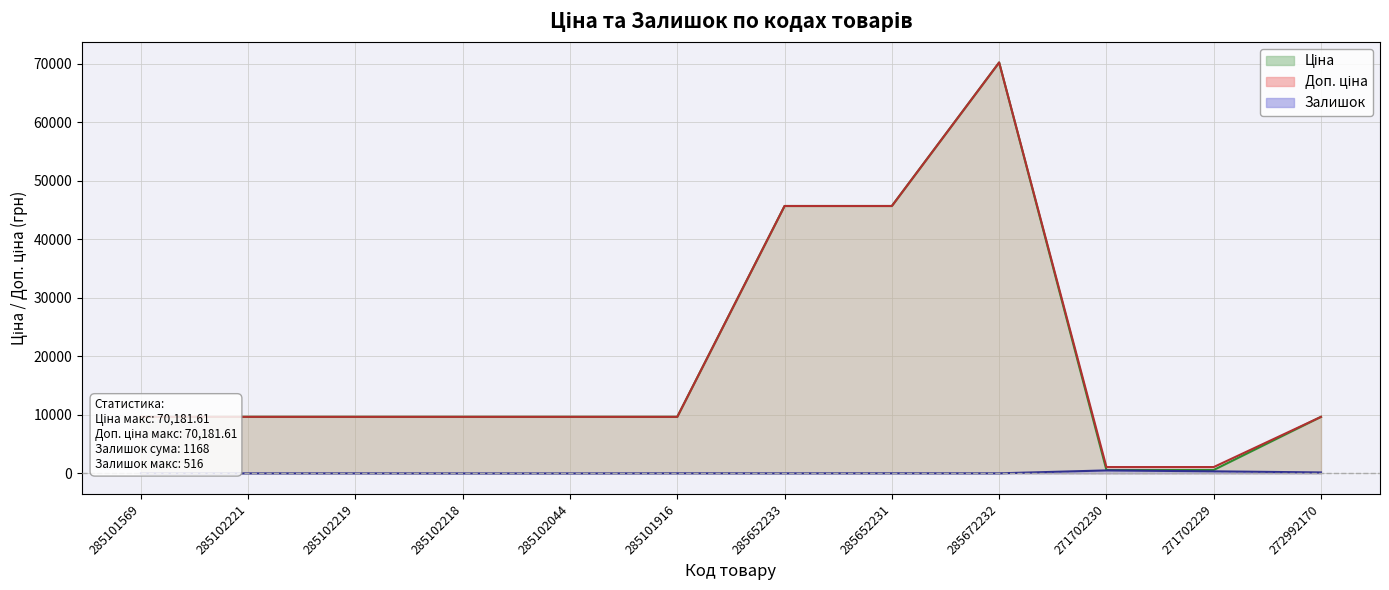

Which label corresponds to the smallest value in the chart?

285102218